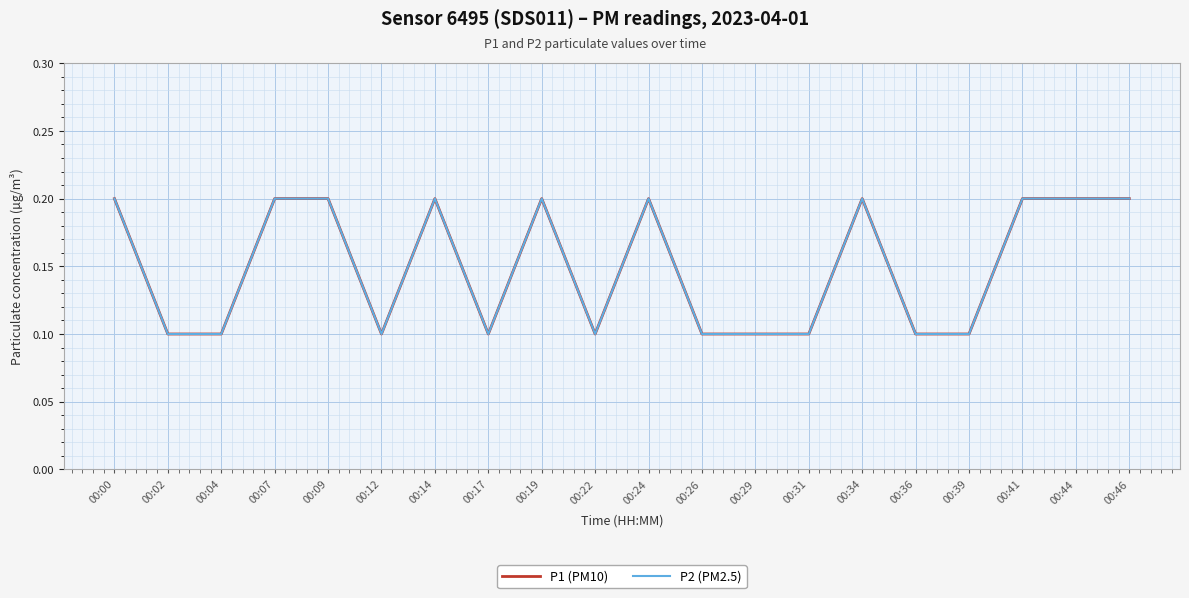

Reading right to left, list all the values displayed in this chart.

P1 (PM10): 00:46=0.2	00:44=0.2	00:41=0.2	00:39=0.1	00:36=0.1	00:34=0.2	00:31=0.1	00:29=0.1	00:26=0.1	00:24=0.2	00:22=0.1	00:19=0.2	00:17=0.1	00:14=0.2	00:12=0.1	00:09=0.2	00:07=0.2	00:04=0.1	00:02=0.1	00:00=0.2
P2 (PM2.5): 00:46=0.2	00:44=0.2	00:41=0.2	00:39=0.1	00:36=0.1	00:34=0.2	00:31=0.1	00:29=0.1	00:26=0.1	00:24=0.2	00:22=0.1	00:19=0.2	00:17=0.1	00:14=0.2	00:12=0.1	00:09=0.2	00:07=0.2	00:04=0.1	00:02=0.1	00:00=0.2